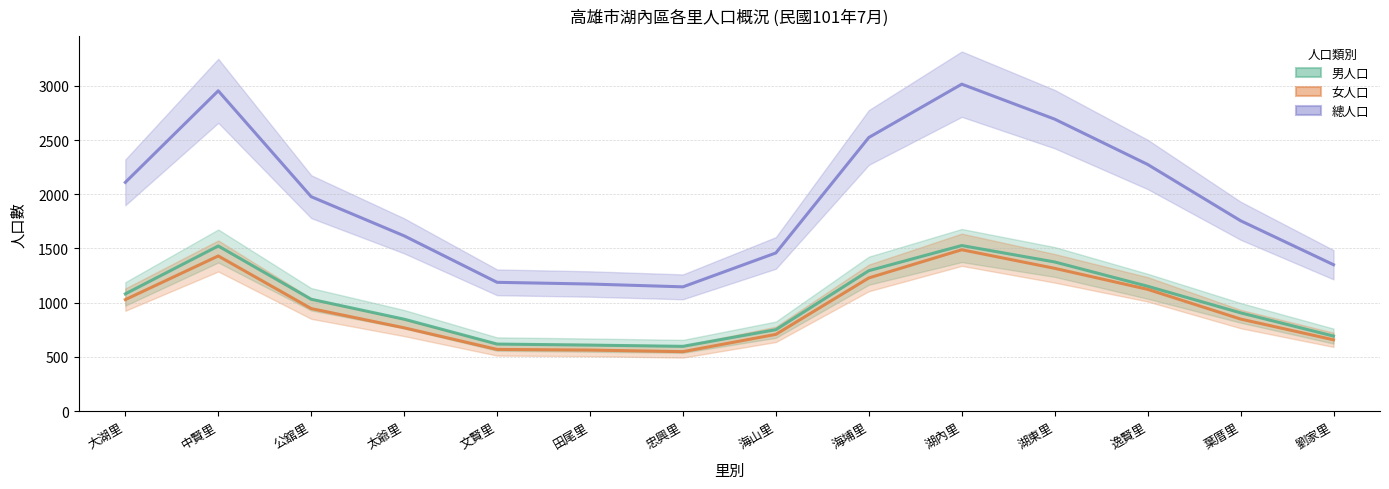

What position from the right is 葉厝里?

2